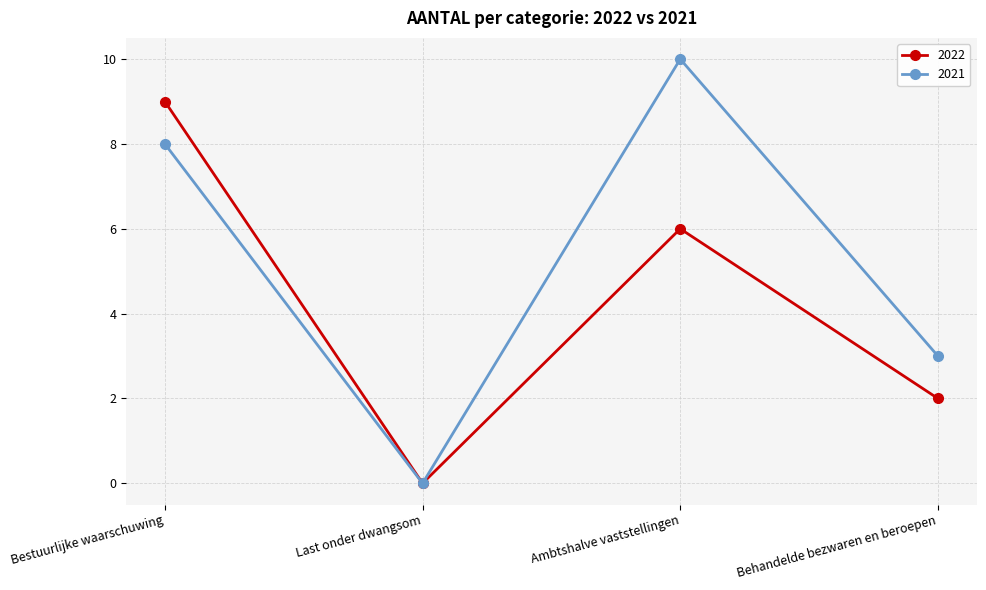

How many interior local peaks does the 2022 series have?

1